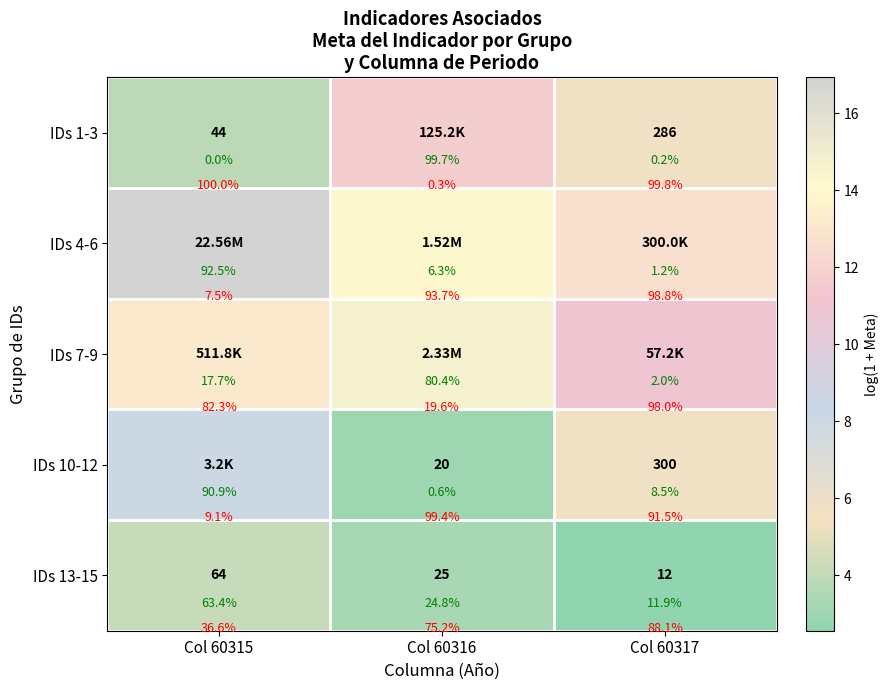

Rank the categories by IDs 10-12 value from highest to lowest.

Col 60315, Col 60317, Col 60316